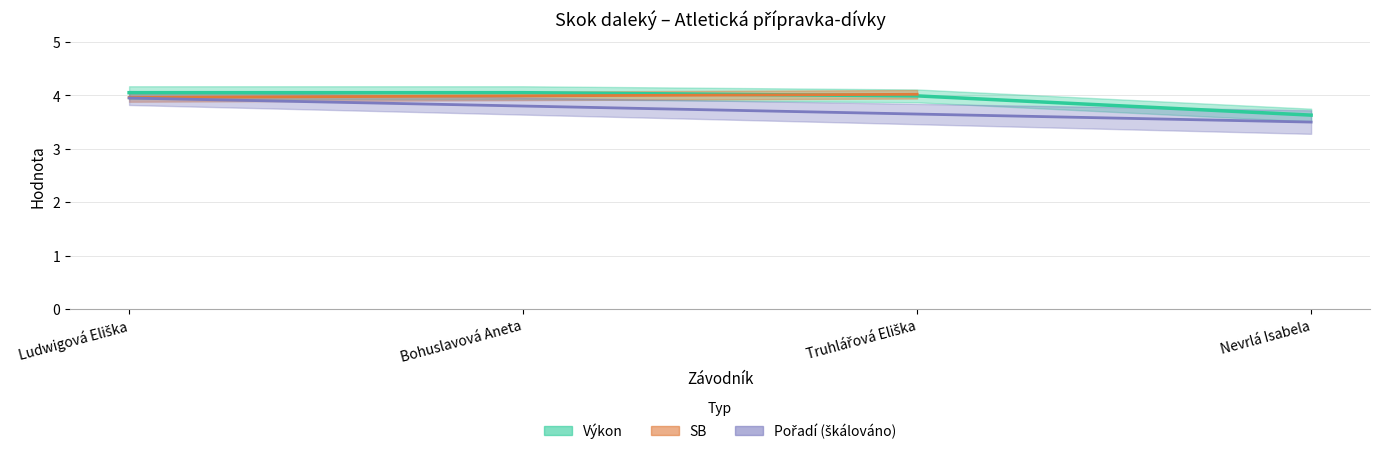

What is the label of the 3rd point from the left?

Truhlářová Eliška